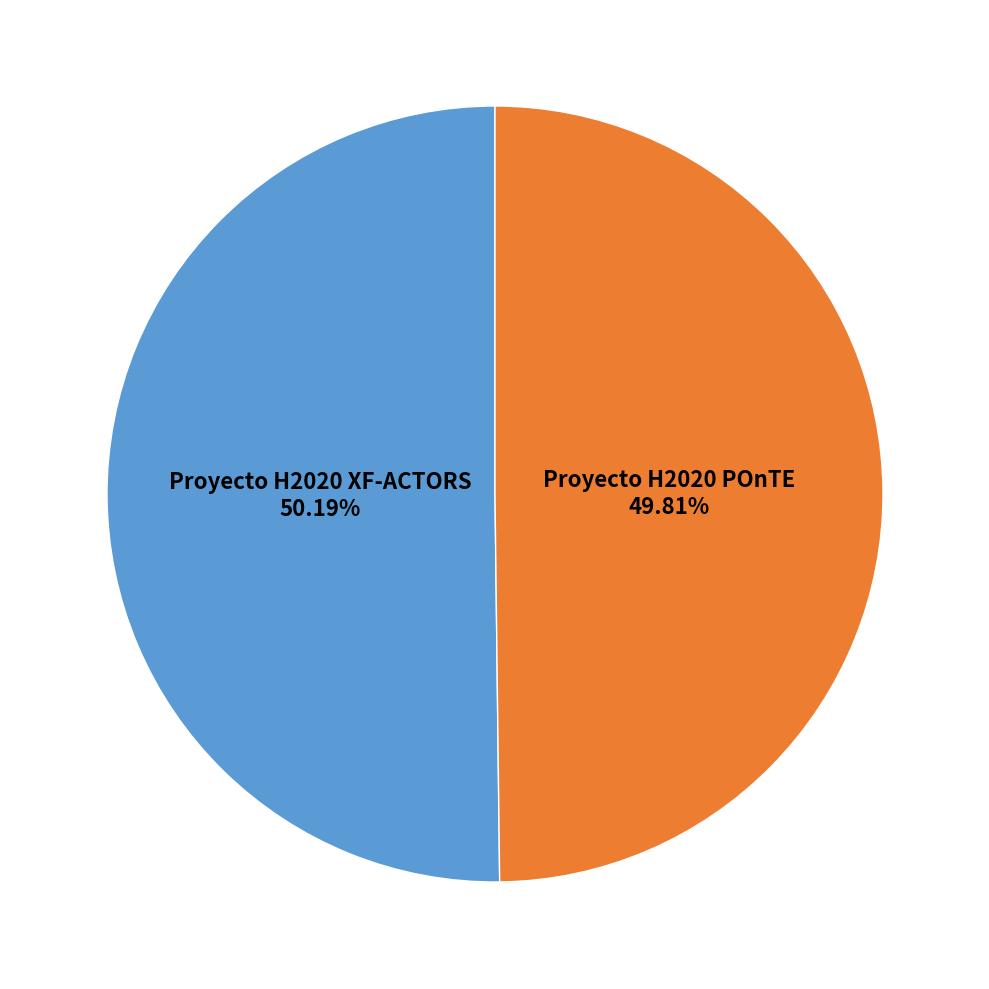

How many segments does this pie chart have?

2